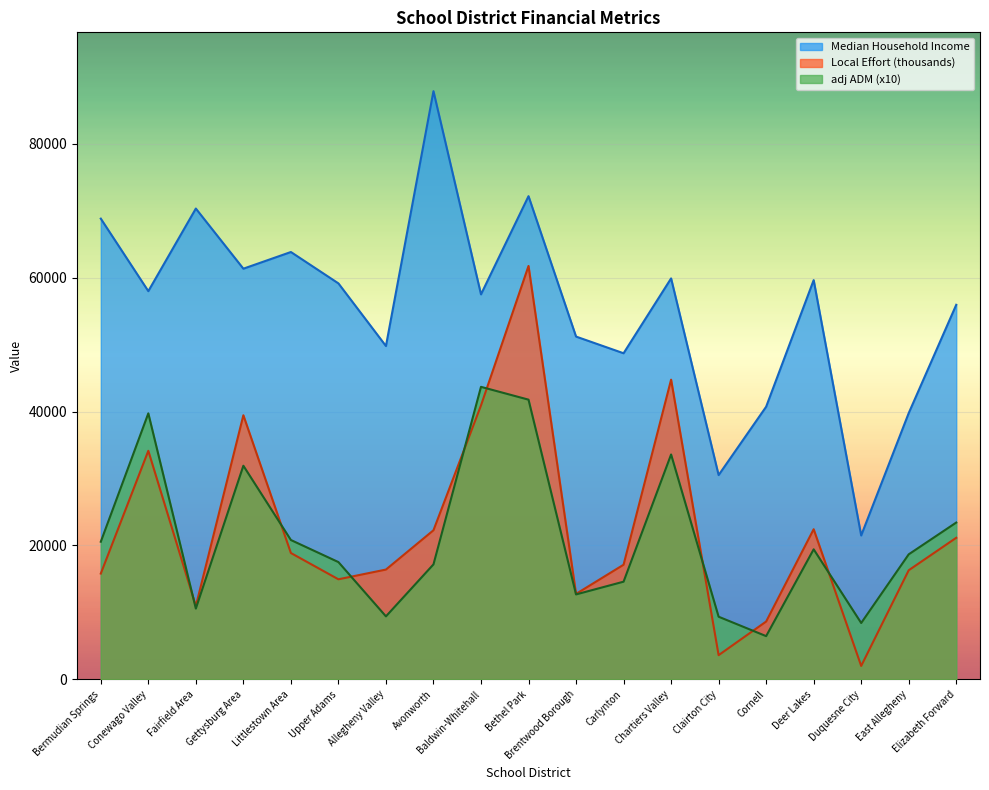

What is the maximum value for Median Household Income?

87845.0